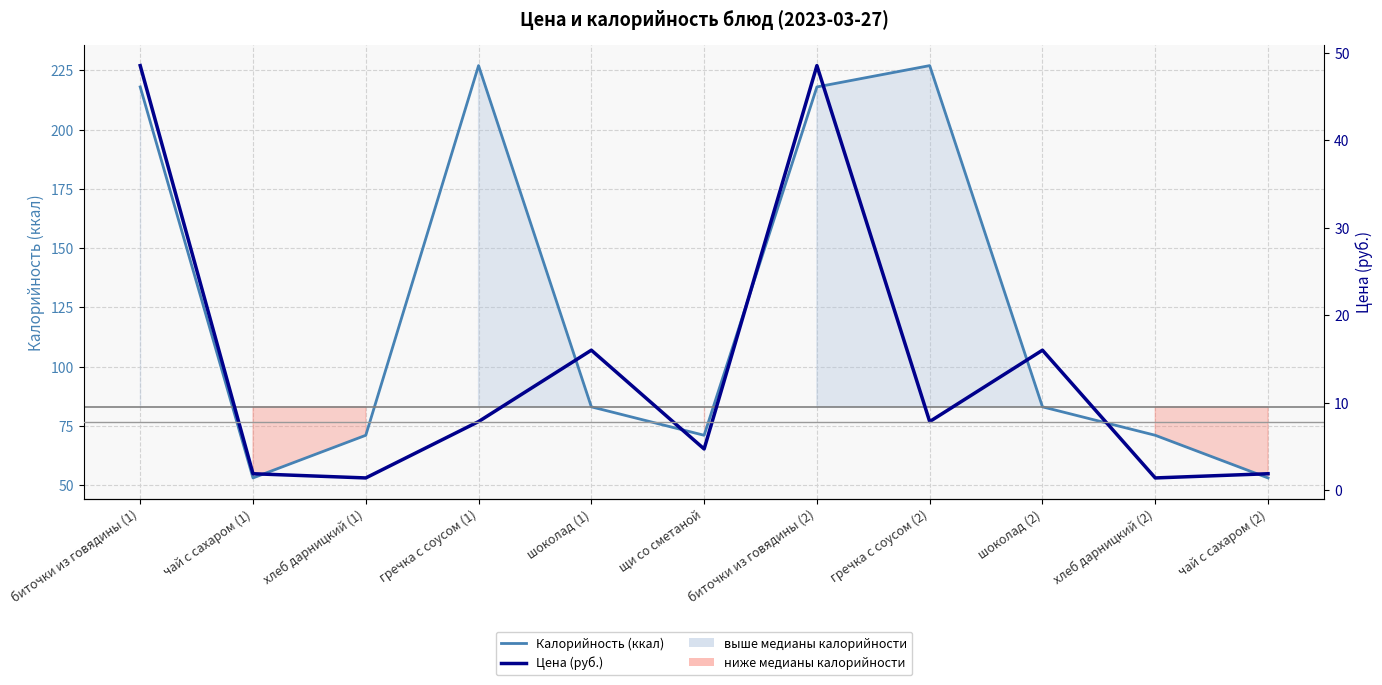

Does the chart display data point markers on the line(s)?

No